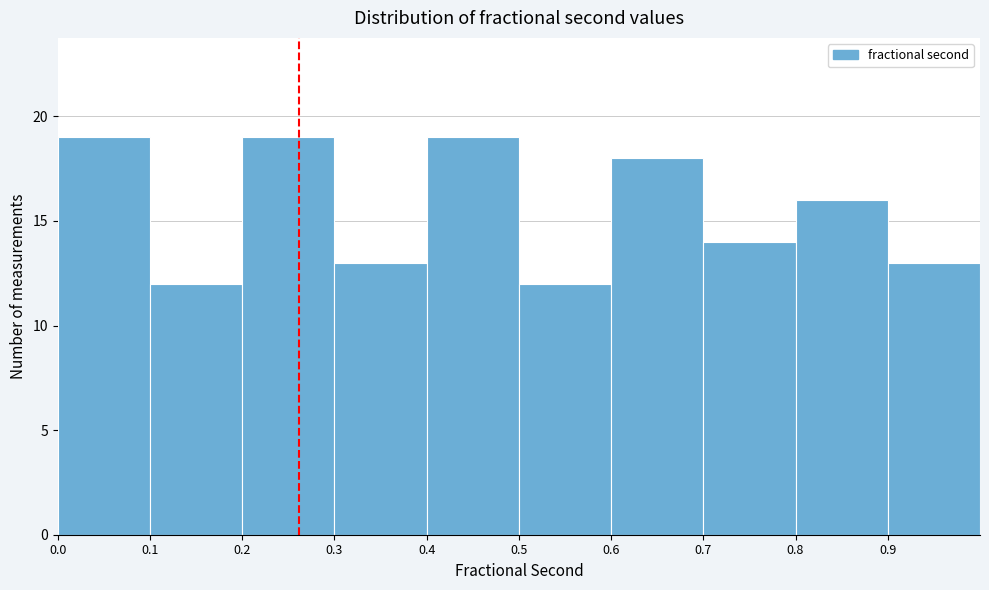

What is the height of the bar covering 0.4 to 0.5 on the x-axis? The values are not printed on the chart, so give them approximately, as read against the axis.

19